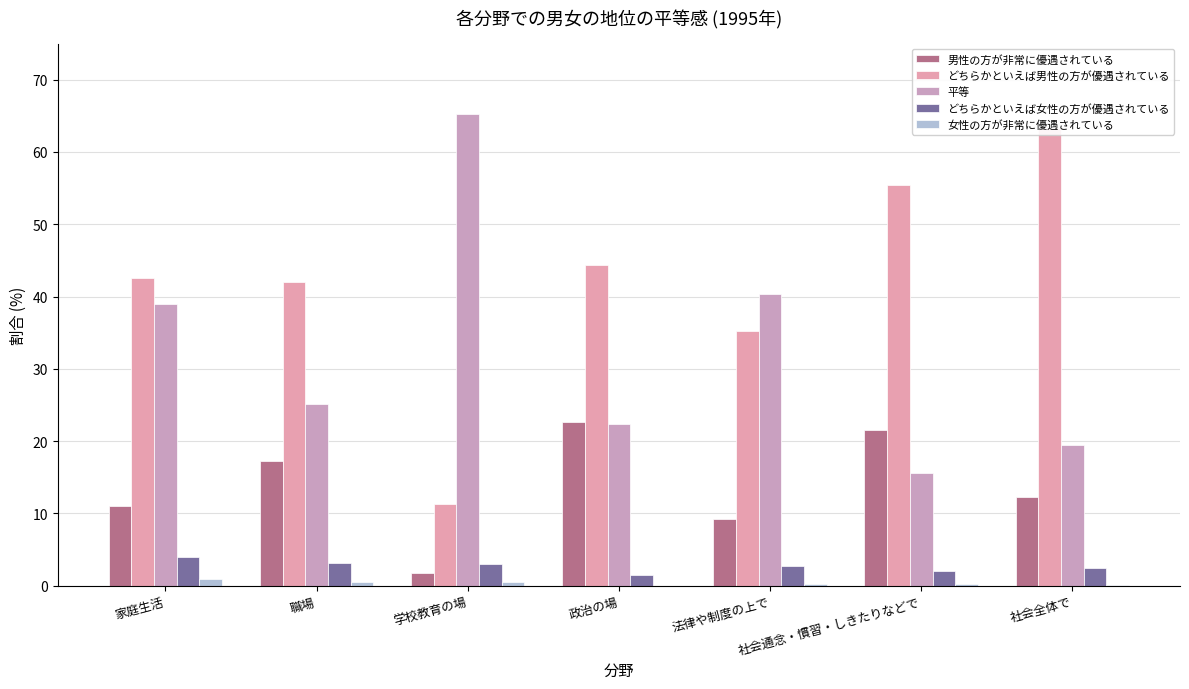

What is the label of the 6th bar from the right?

職場